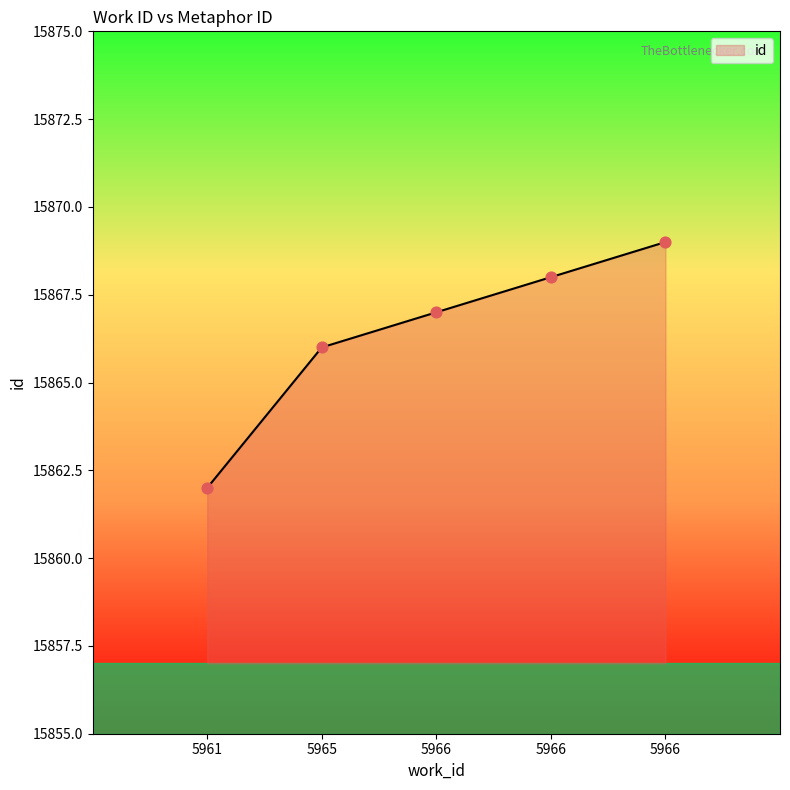

Approximately how many times larger is the value at 5966 compared to 5966?

1.0